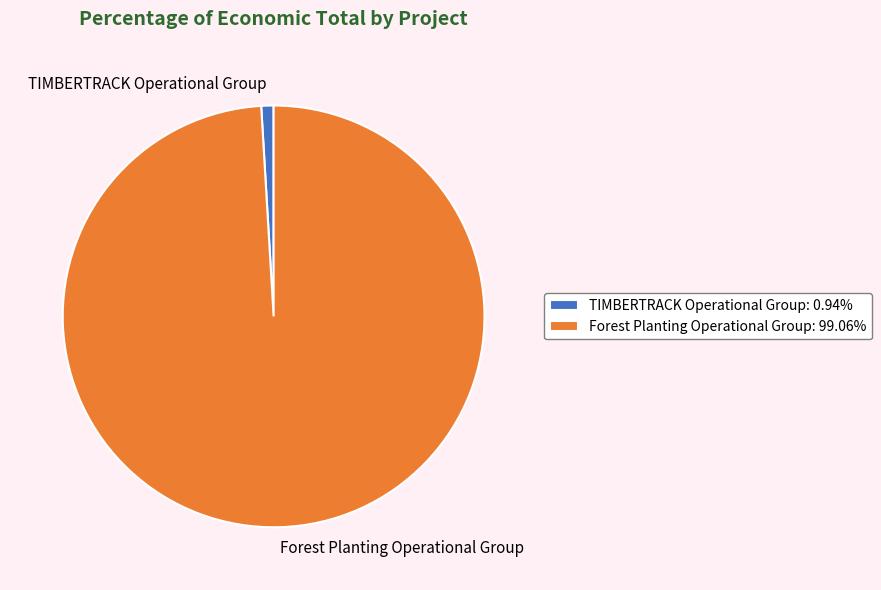

Do TIMBERTRACK Operational Group: 0.94% and Forest Planting Operational Group: 99.06% together represent more than half of the pie?

Yes